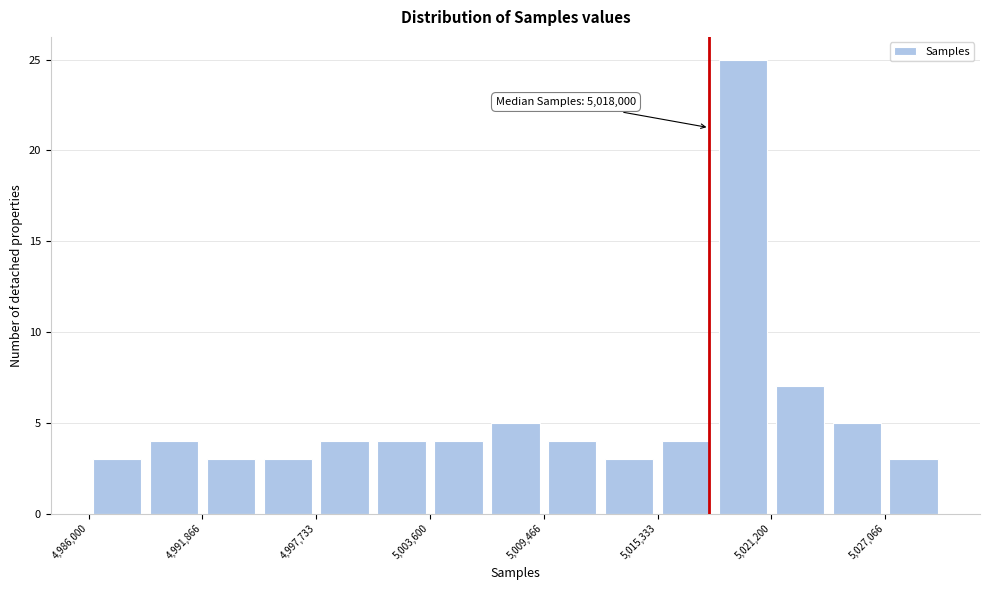

Around what value on the x-axis is the tallest bar? Give the approximate position of its centre, as read against the axis.

5020000